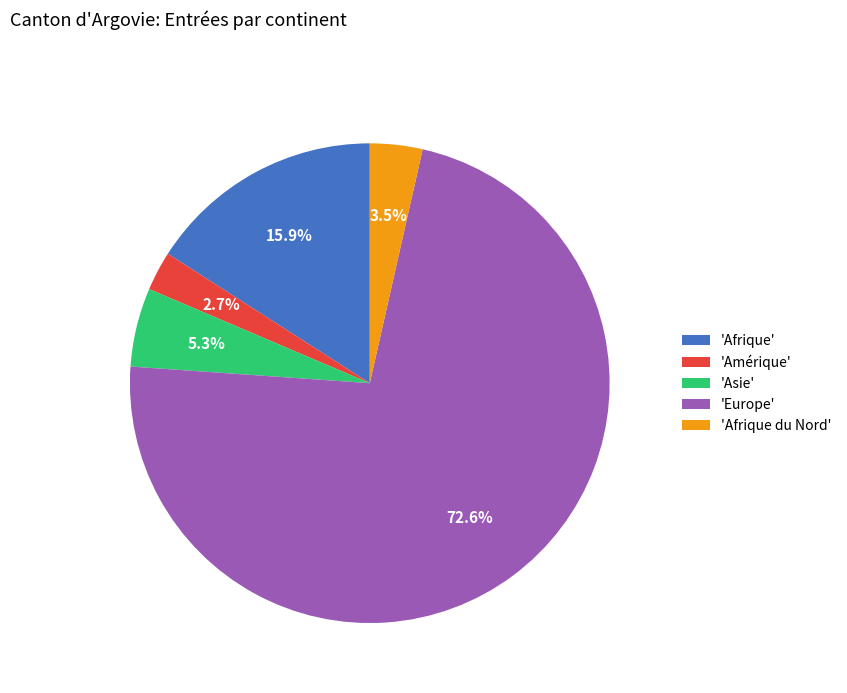

Count the number of slices in the pie.

5